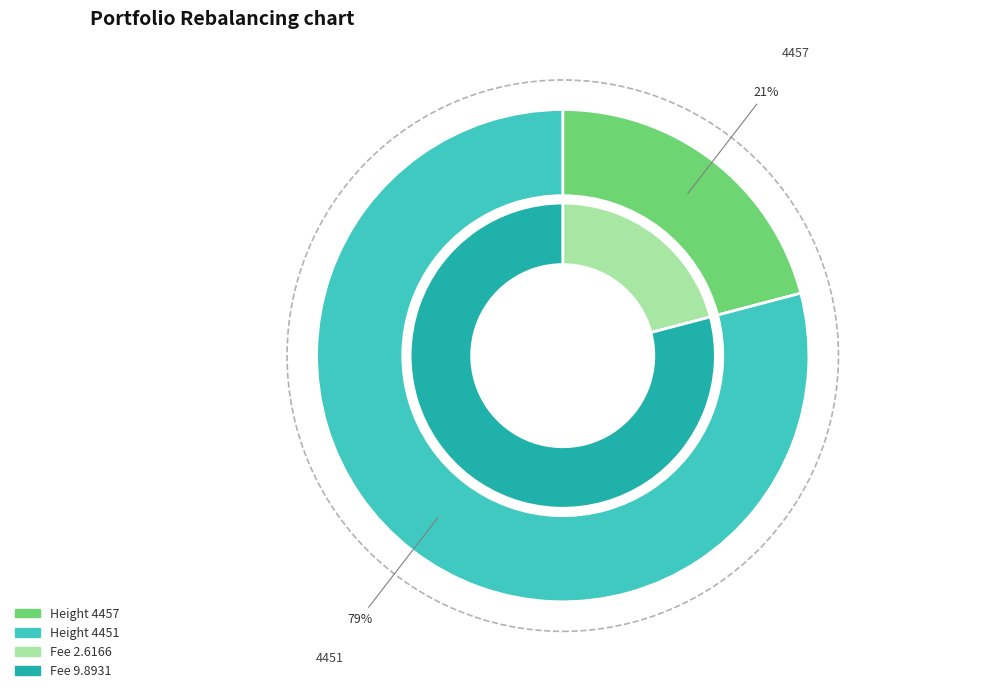

Do 4457 and 4451 together represent more than half of the pie?

Yes